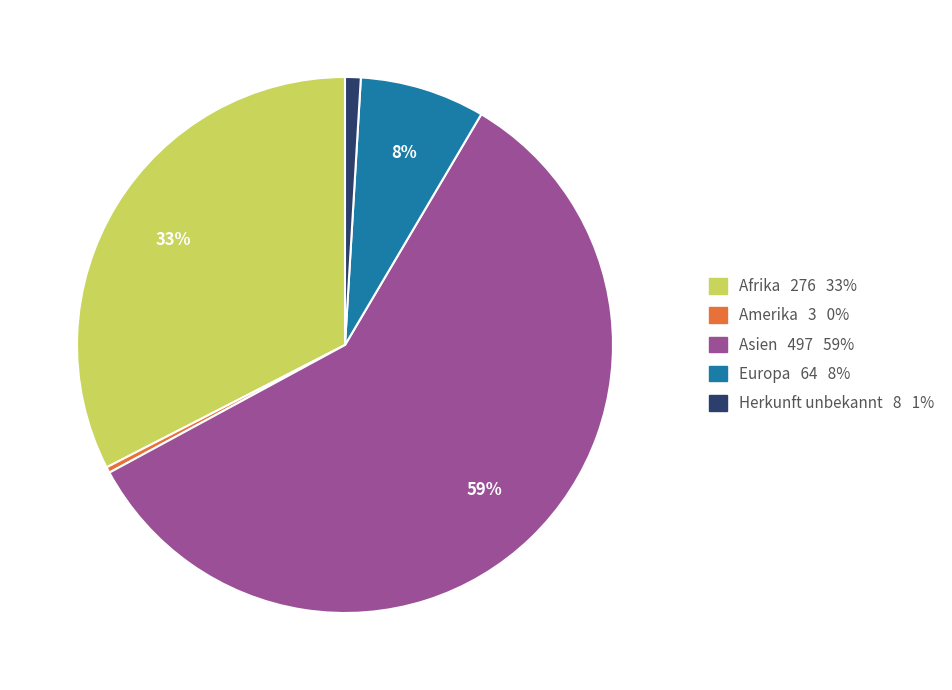

Is there a majority slice in this chart?

Yes